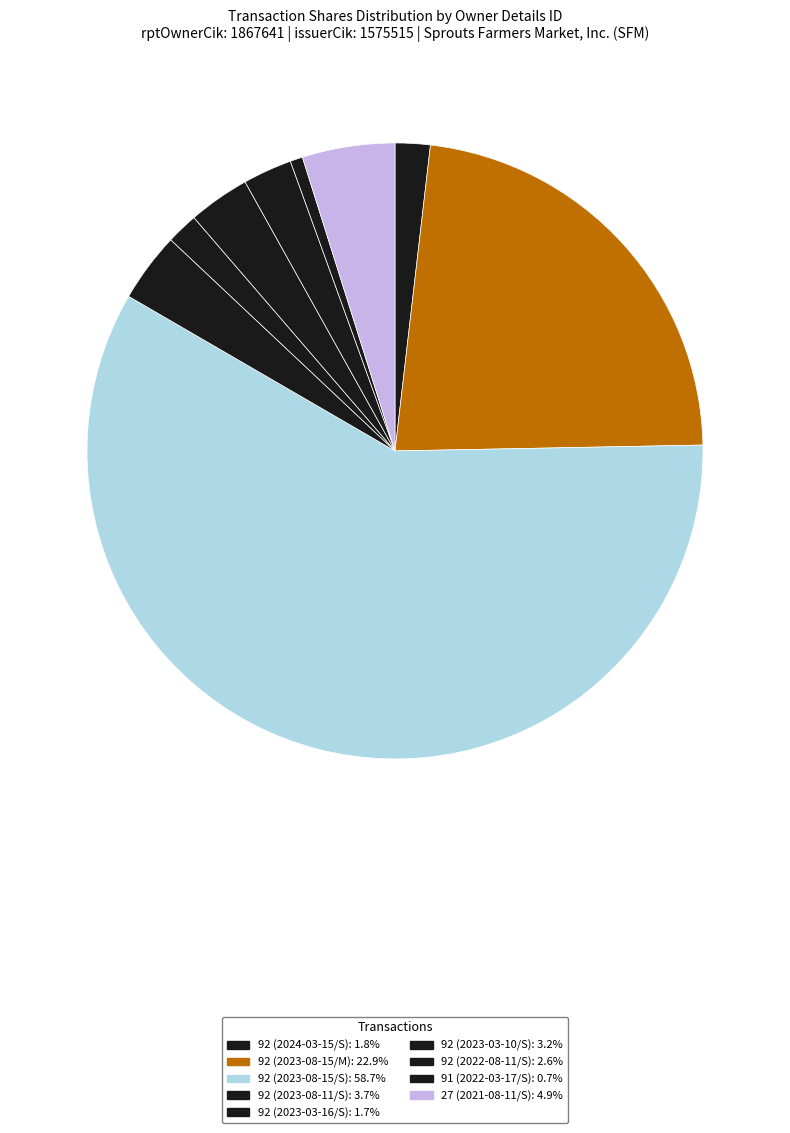

Which slice is the smallest?

91 (2022-03-17/S)